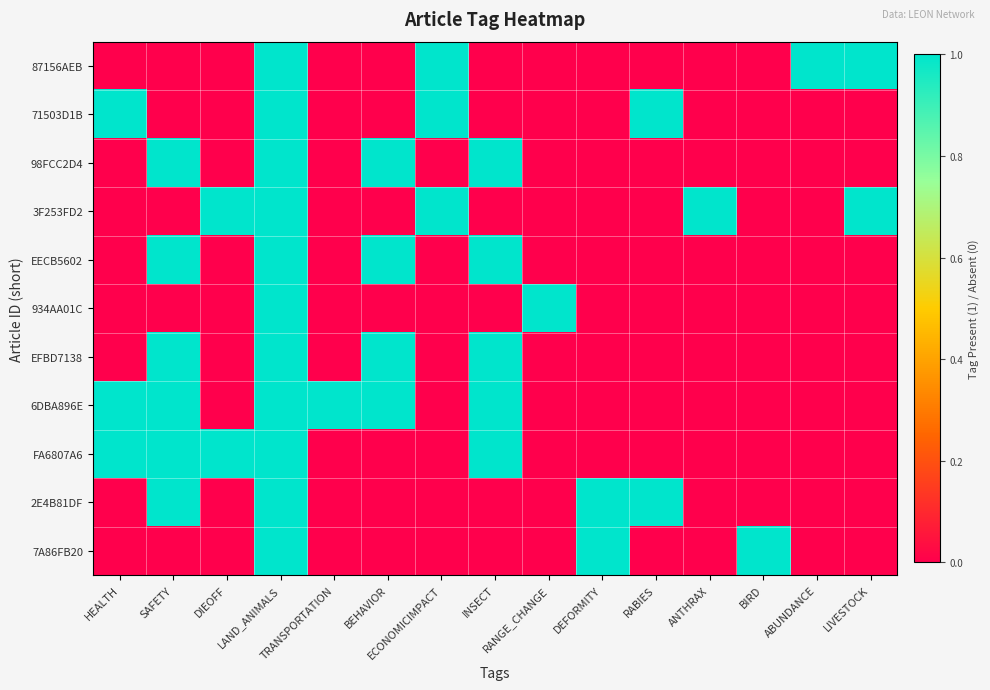

Which has a higher value, LAND_ANIMALS or RANGE_CHANGE?

LAND_ANIMALS